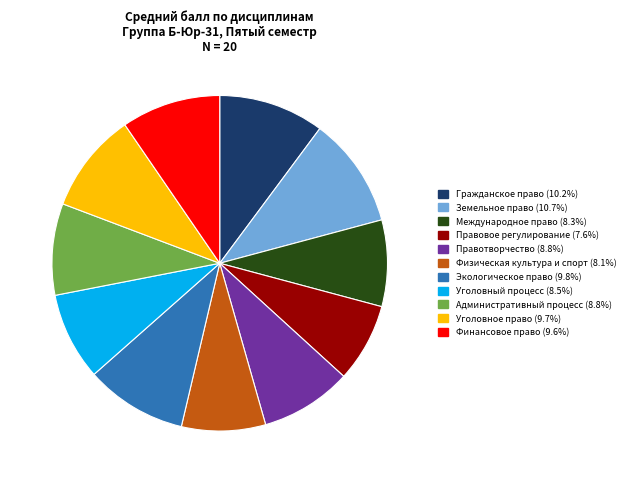

Combined, do Гражданское право and Правовое регулирование account for over 50%?

No